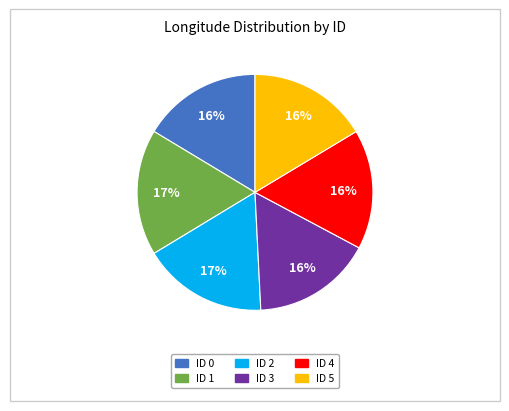

Do ID 5 and ID 3 together represent more than half of the pie?

No